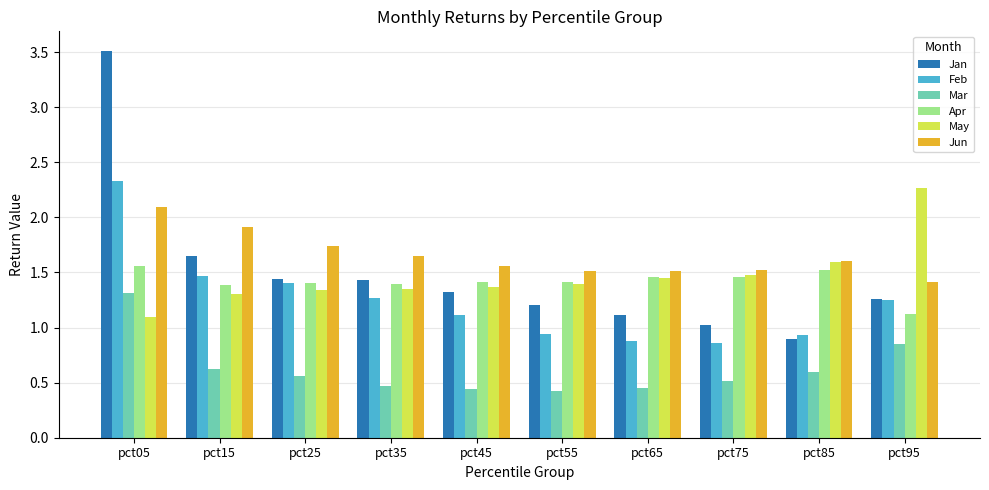

What is the greatest value displayed?

3.5